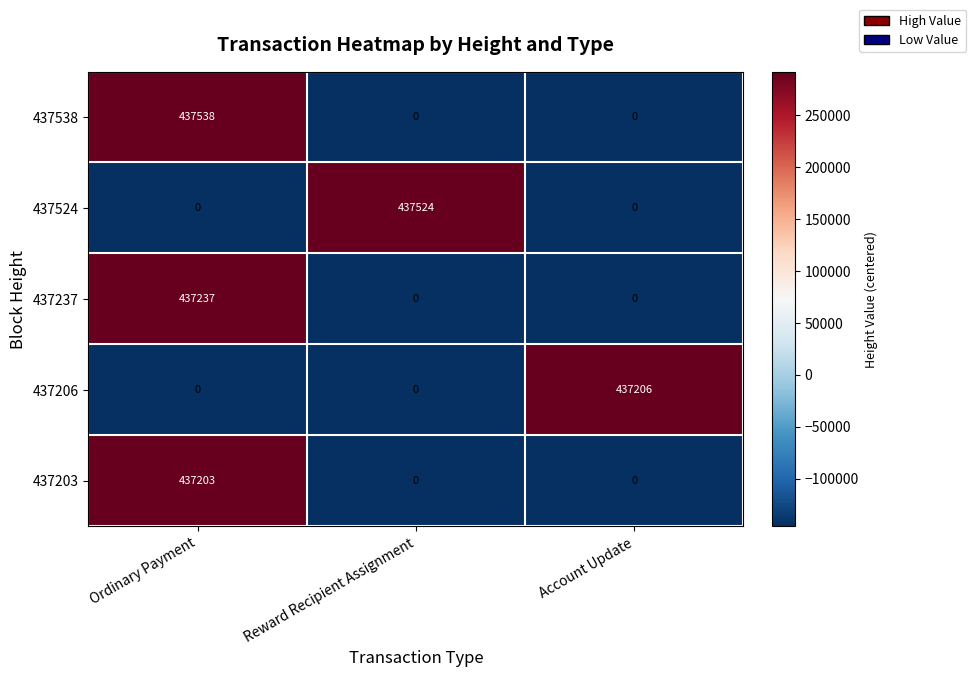

What is the spread (max minus min) of values at Account Update?

437206